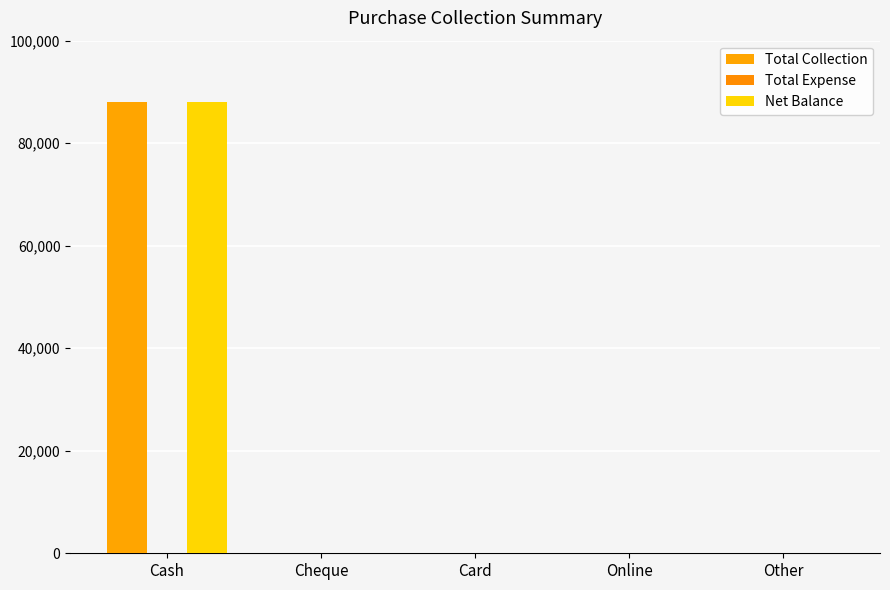

Reading left to right, list all the values displayed in this chart.

Total Collection: 88000	0	0	0	0
Total Expense: 0	0	0	0	0
Net Balance: 88000	0	0	0	0